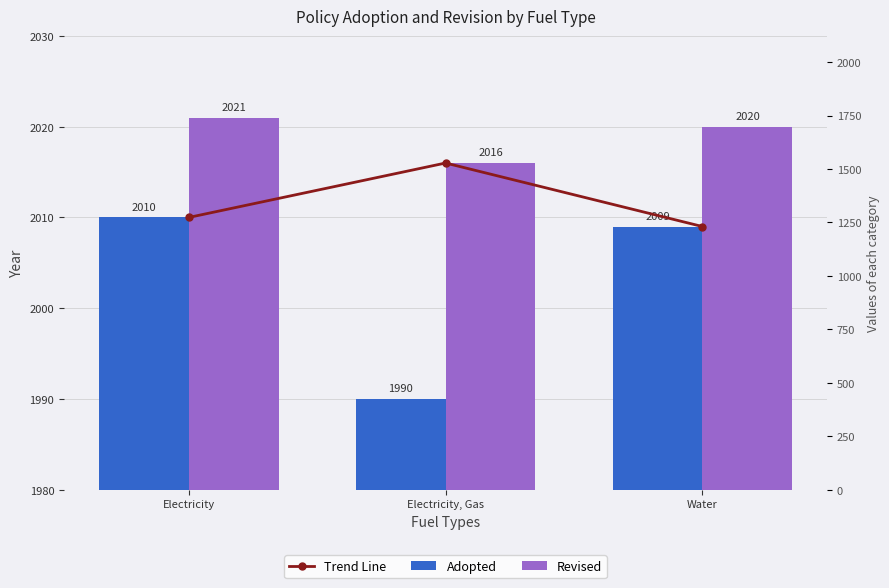

Which series has the largest total across all categories?

Revised